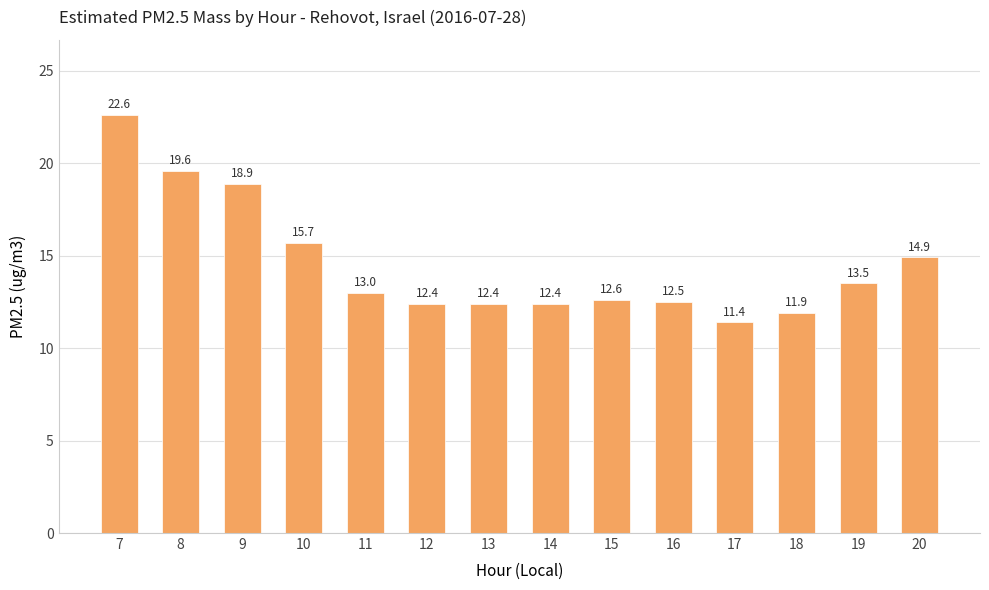

Count the number of categories in the chart.

14